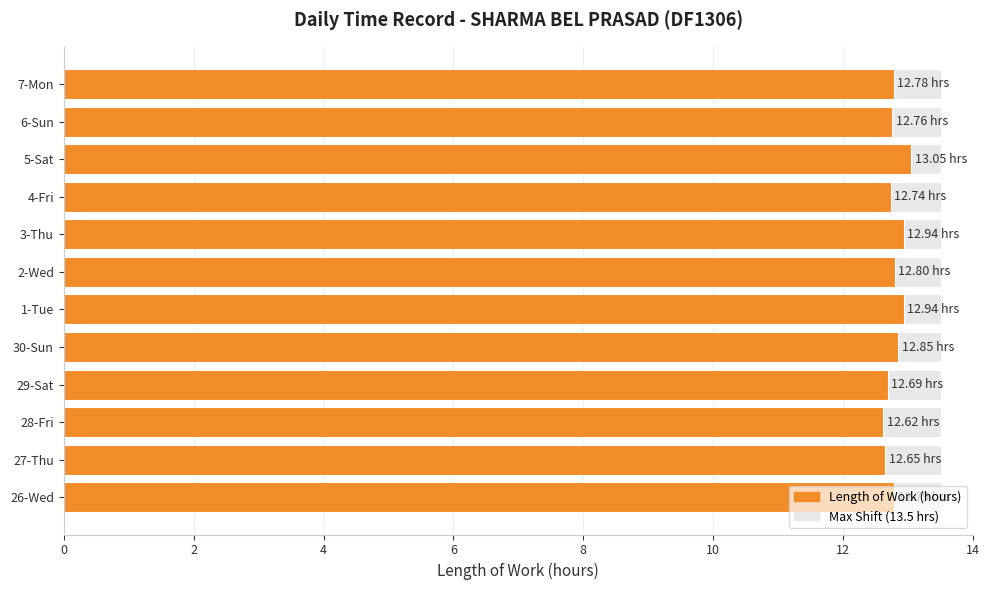

What is the value of the Length of Work (hours) bar at the 4th from the left?

12.7